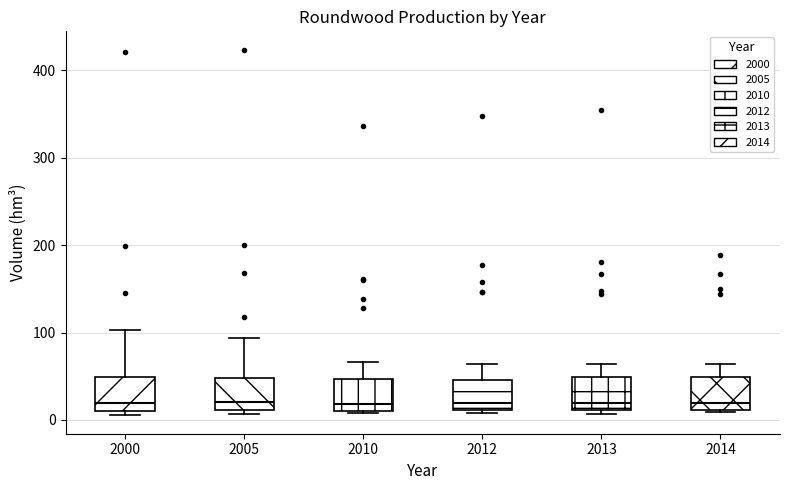

Reading left to right, read every box against the y-axis: the position of its median line, the range the box covers, and the ends of its whiskers. The values are not printed on the chart, so give them approximately, as read against the axis.

2000: median 20, box 10 to 50, whiskers 10 (just below the box's lower edge) to 100
2005: median 20, box 10 to 50, whiskers 10 (just below the box's lower edge) to 90
2010: median 20, box 10 to 50, whiskers 10 to 70
2012: median 20, box 10 to 50, whiskers 10 (just below the box's lower edge) to 60
2013: median 20, box 10 to 50, whiskers 10 (just below the box's lower edge) to 60
2014: median 20, box 10 to 50, whiskers 10 (just below the box's lower edge) to 60